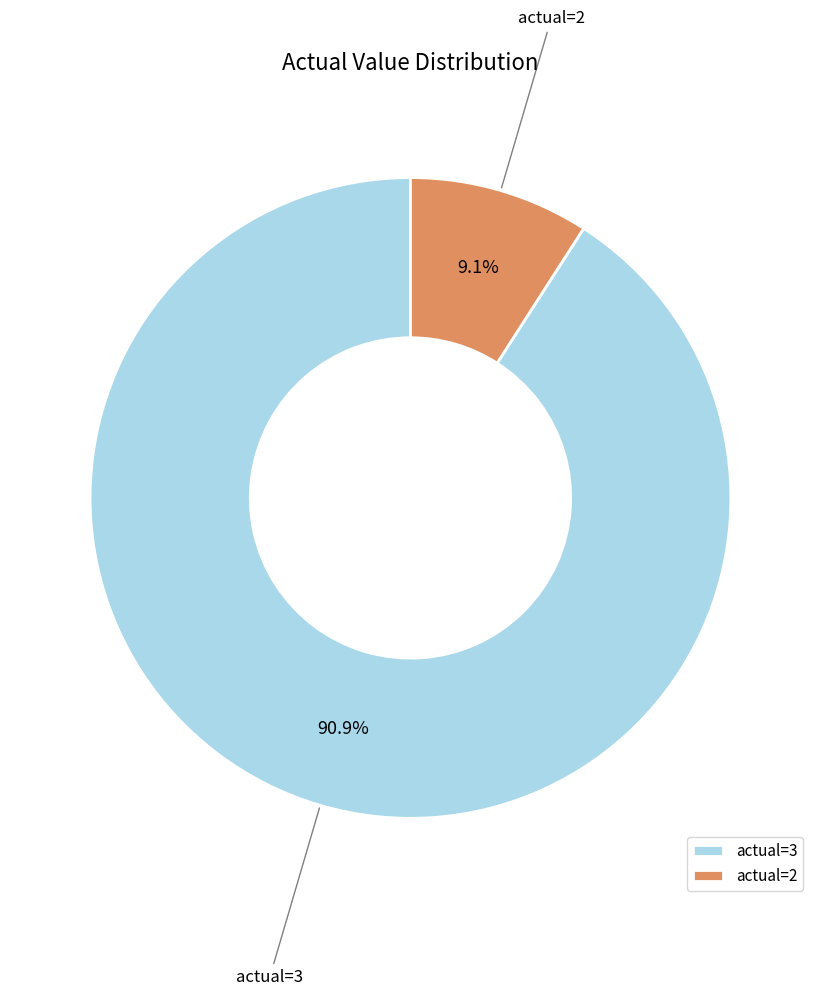

Combined, what portion of the pie is actual=2 and actual=3?

100.0%